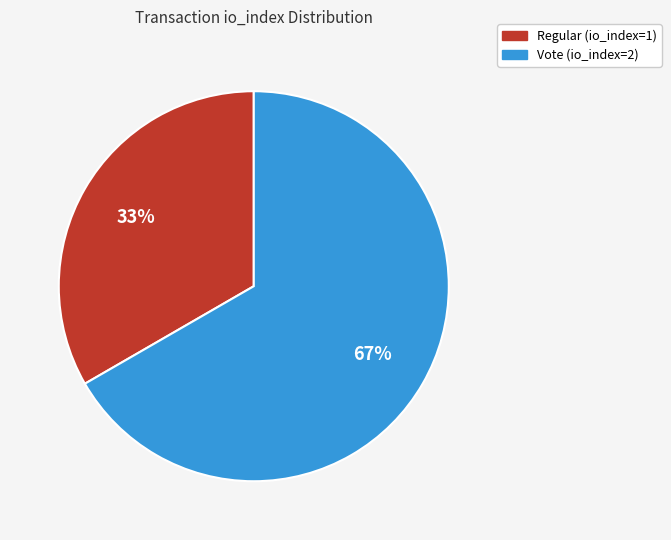

To the nearest percent, what is the average slice percentage?

50%